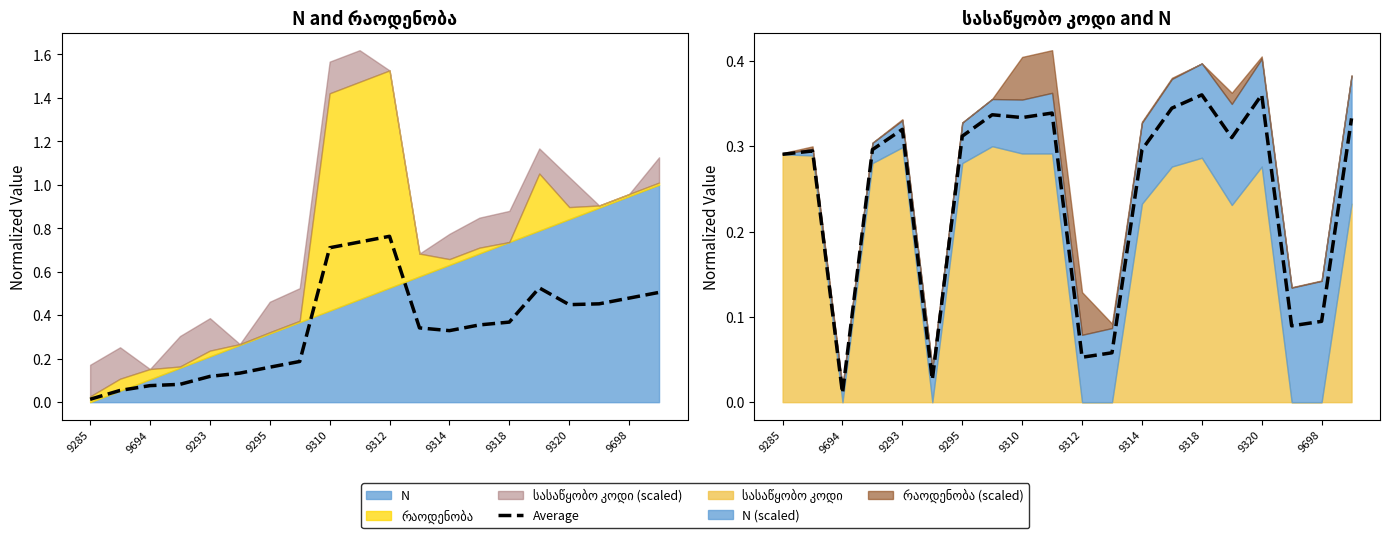

True or false: the data shows 0.3 at 9318.

True